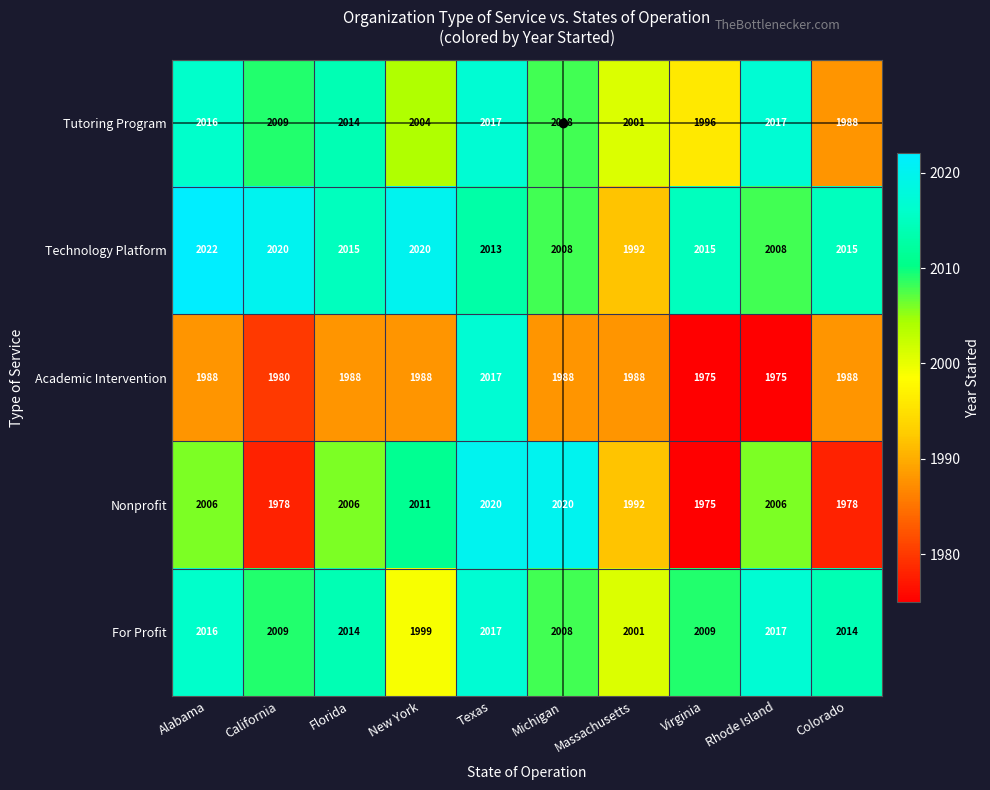

Is it true that Academic Intervention equals 561 at Rhode Island?

False